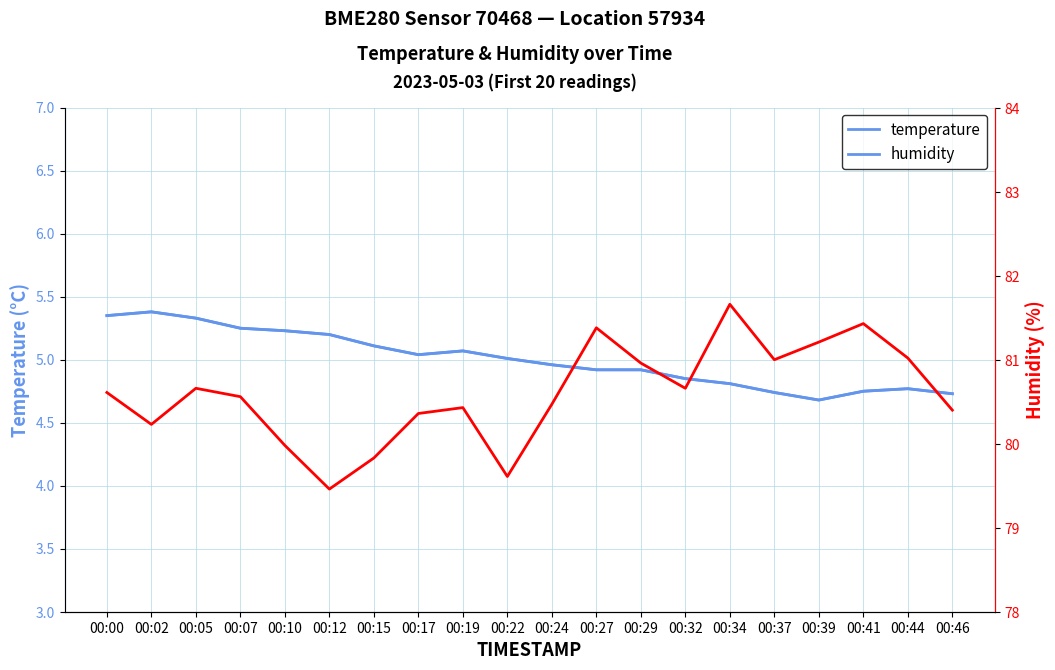

Rank the series by their average value, from lowest to highest.

temperature, humidity